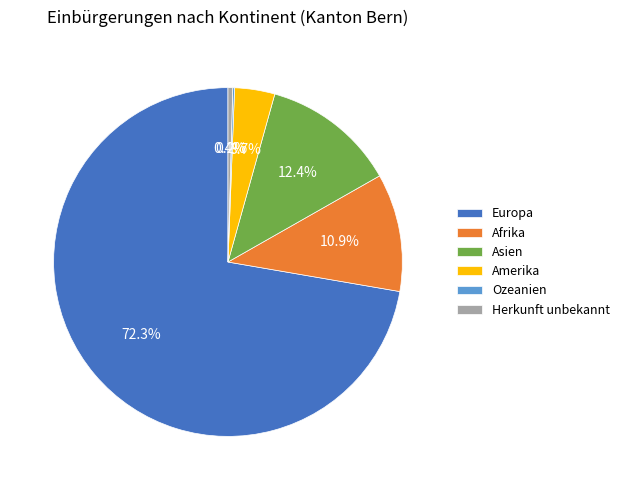

To the nearest percent, what is the difference between the largest and smallest slice percentages?

72%